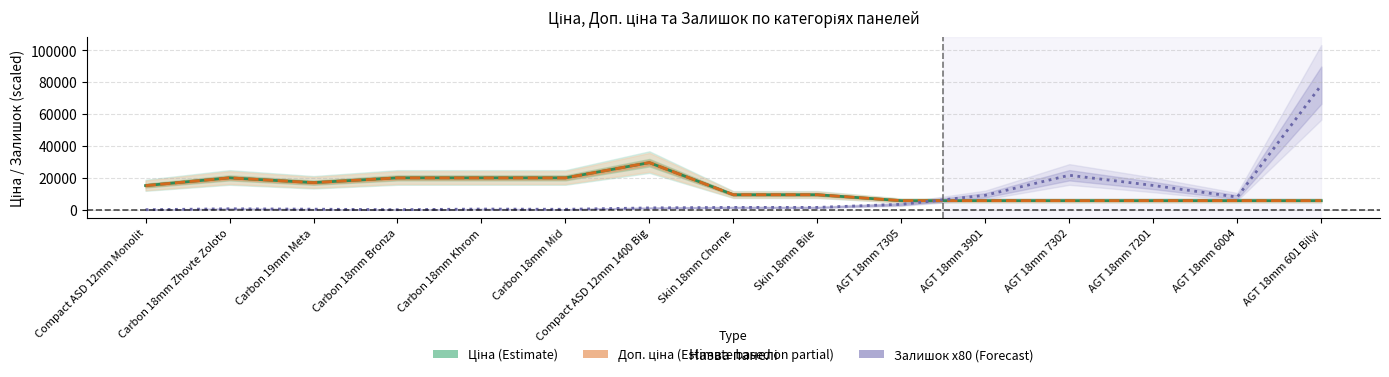

True or false: Доп. ціна (Estimate partial) has a value of 23227.1 at Carbon 19mm Meta.

False